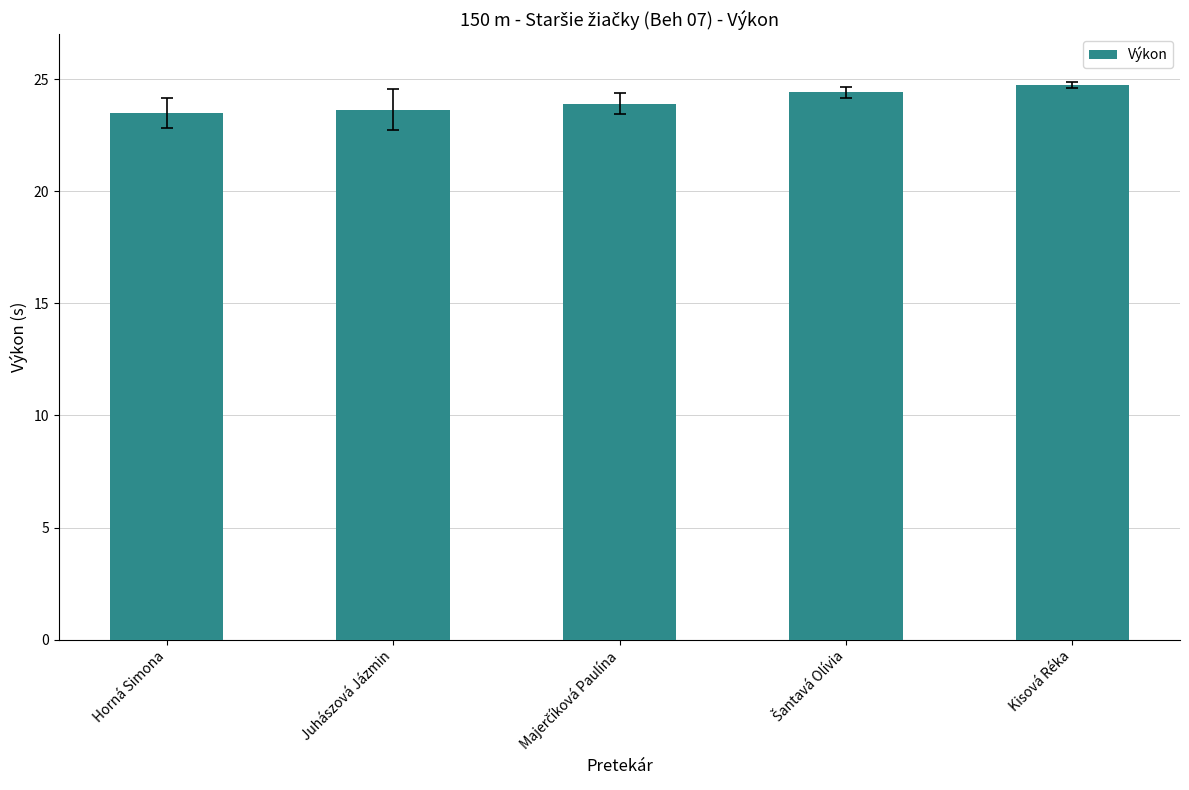

Reading right to left, extract all data points from this chart.

24.7	24.4	23.9	23.6	23.5